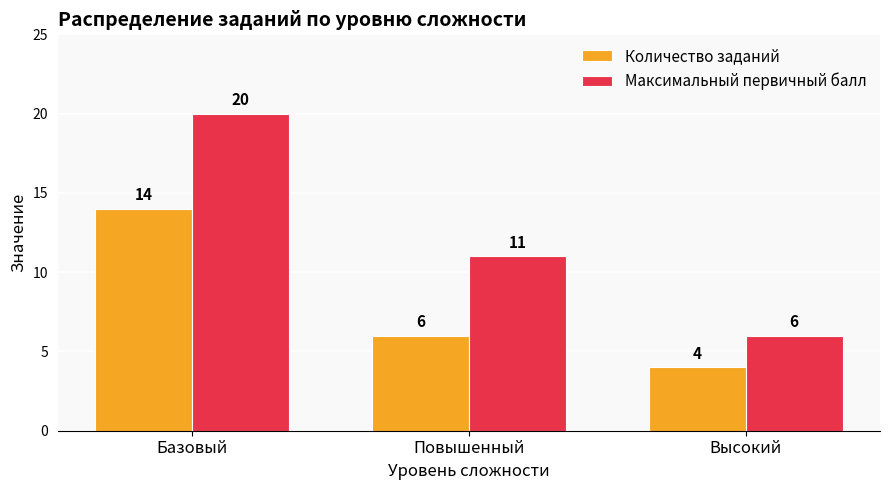

What is the difference between the highest and lowest values at Базовый?

6